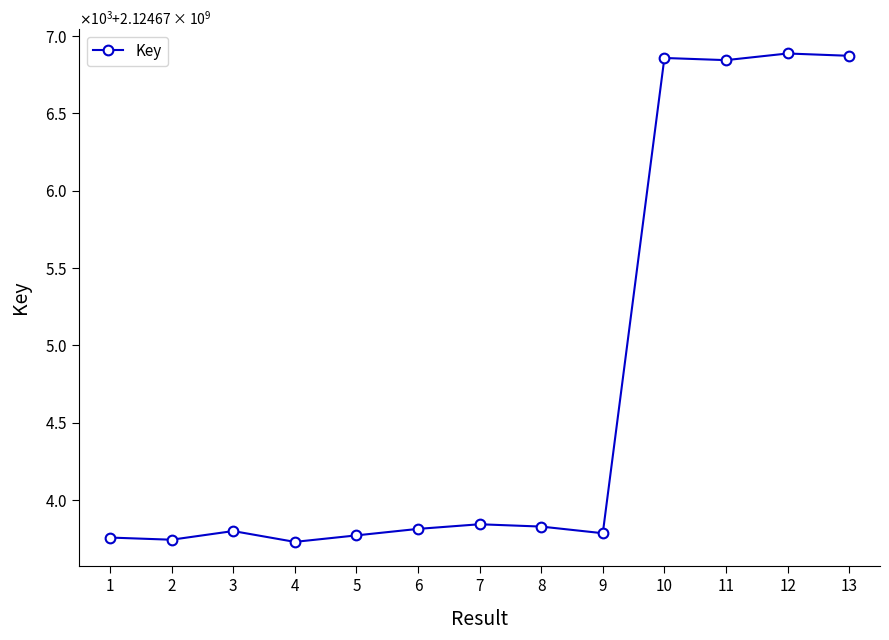

What is the maximum value shown in the chart?

2124676888